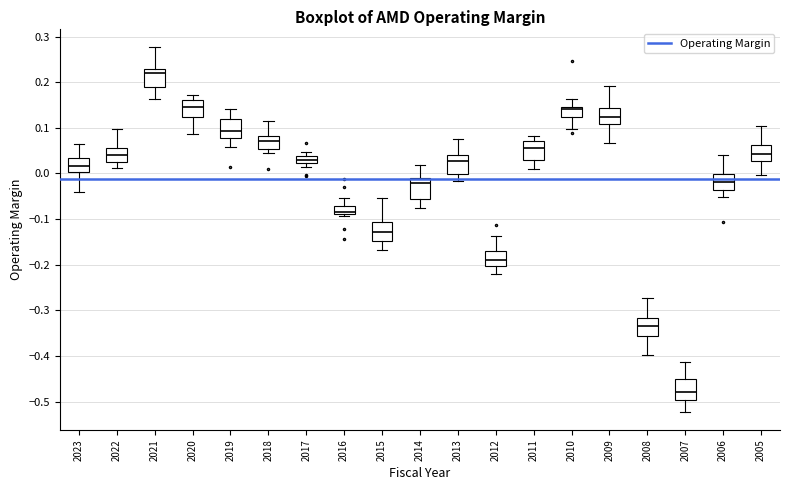

Reading left to right, read every box against the y-axis: the position of its median line, the range the box covers, and the ends of its whiskers. The values are not printed on the chart, so give them approximately, as read against the axis.

2023: median 0.02, box 0.00 to 0.03, whiskers -0.04 to 0.07
2022: median 0.04, box 0.03 to 0.06, whiskers 0.01 to 0.10
2021: median 0.22, box 0.19 to 0.23, whiskers 0.16 to 0.28
2020: median 0.15, box 0.12 to 0.16, whiskers 0.09 to 0.17
2019: median 0.09, box 0.08 to 0.12, whiskers 0.06 to 0.14
2018: median 0.07, box 0.05 to 0.08, whiskers 0.05 (just below the box's lower edge) to 0.11
2017: median 0.03, box 0.02 to 0.04, whiskers 0.01 to 0.05
2016: median -0.08, box -0.09 to -0.07, whiskers -0.09 (just below the box's lower edge) to -0.05
2015: median -0.13, box -0.15 to -0.11, whiskers -0.17 to -0.05
2014: median -0.02, box -0.06 to -0.01, whiskers -0.08 to 0.02
2013: median 0.03, box 0.00 to 0.04, whiskers -0.02 to 0.08
2012: median -0.19, box -0.20 to -0.17, whiskers -0.22 to -0.14
2011: median 0.05, box 0.03 to 0.07, whiskers 0.01 to 0.08
2010: median 0.14, box 0.12 to 0.15, whiskers 0.10 to 0.16
2009: median 0.12, box 0.11 to 0.14, whiskers 0.07 to 0.19
2008: median -0.33, box -0.36 to -0.32, whiskers -0.40 to -0.27
2007: median -0.48, box -0.50 to -0.45, whiskers -0.52 to -0.41
2006: median -0.02, box -0.04 to 0.00, whiskers -0.05 to 0.04
2005: median 0.04, box 0.03 to 0.06, whiskers 0.00 to 0.10